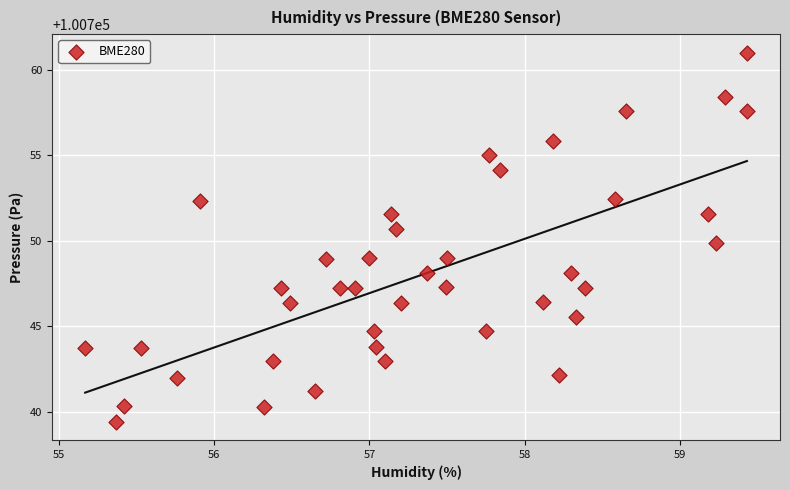

What is the range of X values (max minus min)?

4.3